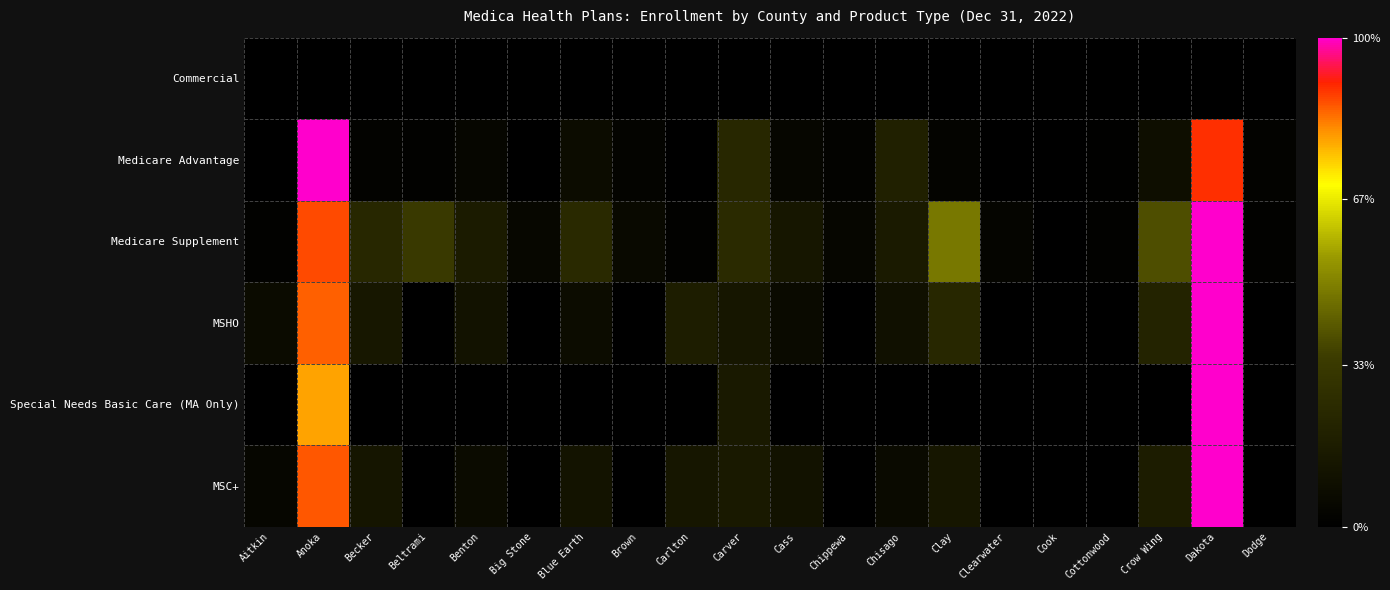

How many distinct data groups are displayed?

6